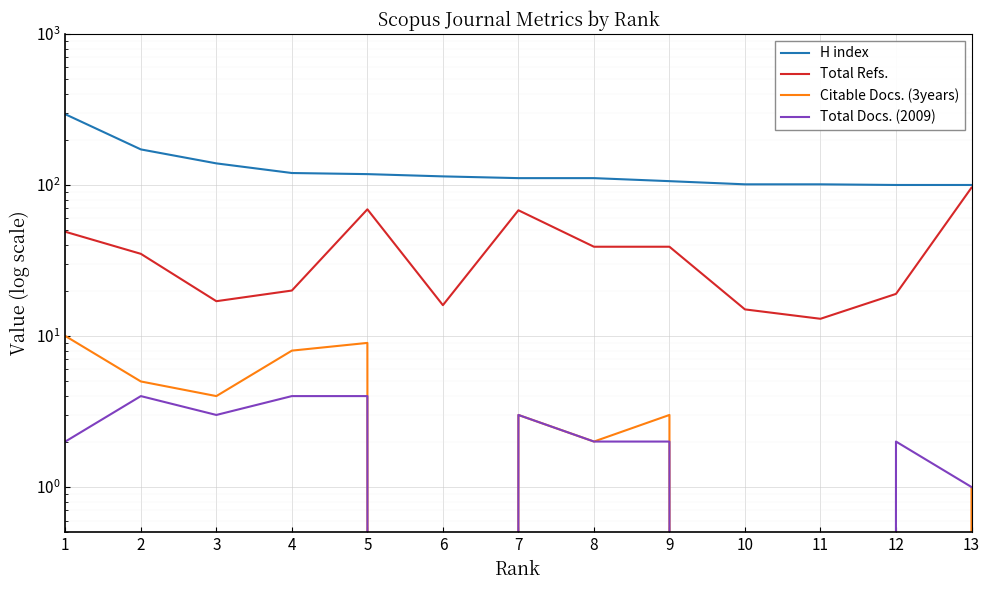

At which label does H index reach its minimum?

12